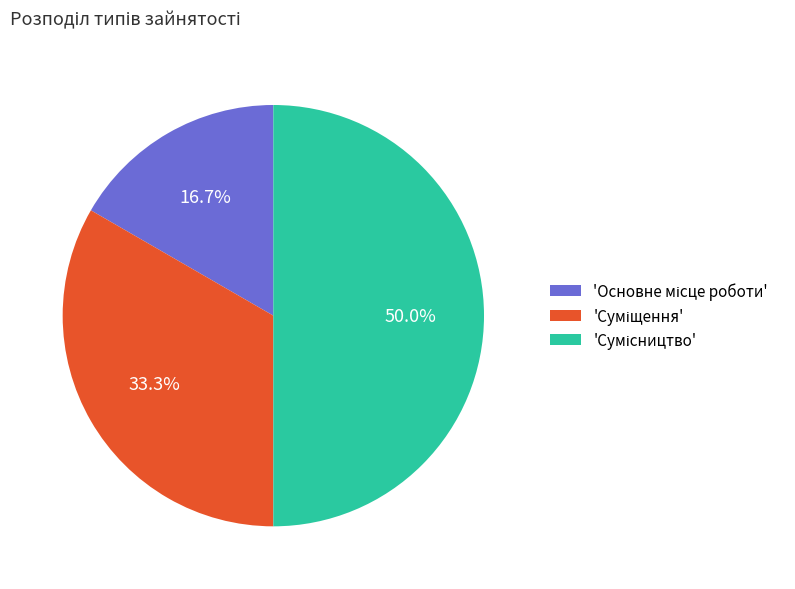

Count the number of slices in the pie.

3